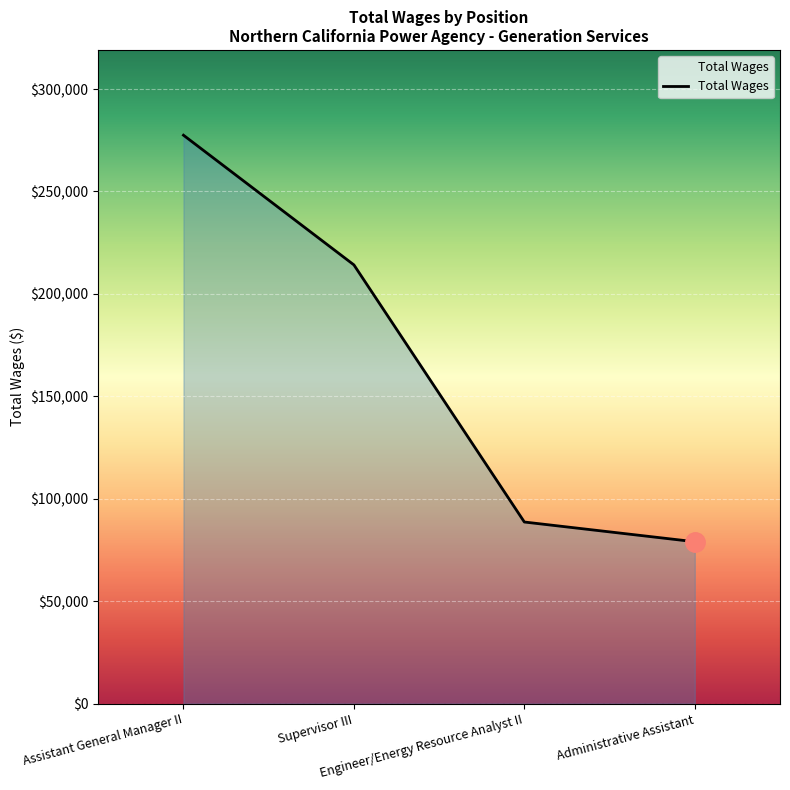

True or false: there are more than 0 points higher than both neighbors.

False